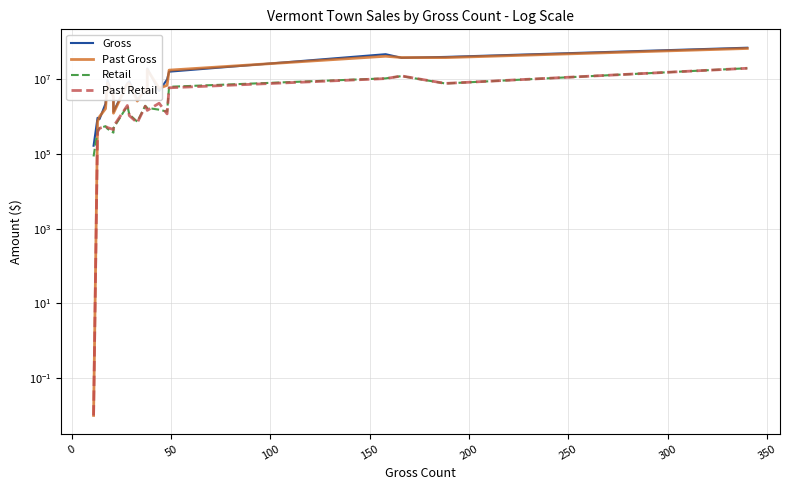

Does the chart have visible grid lines?

Yes